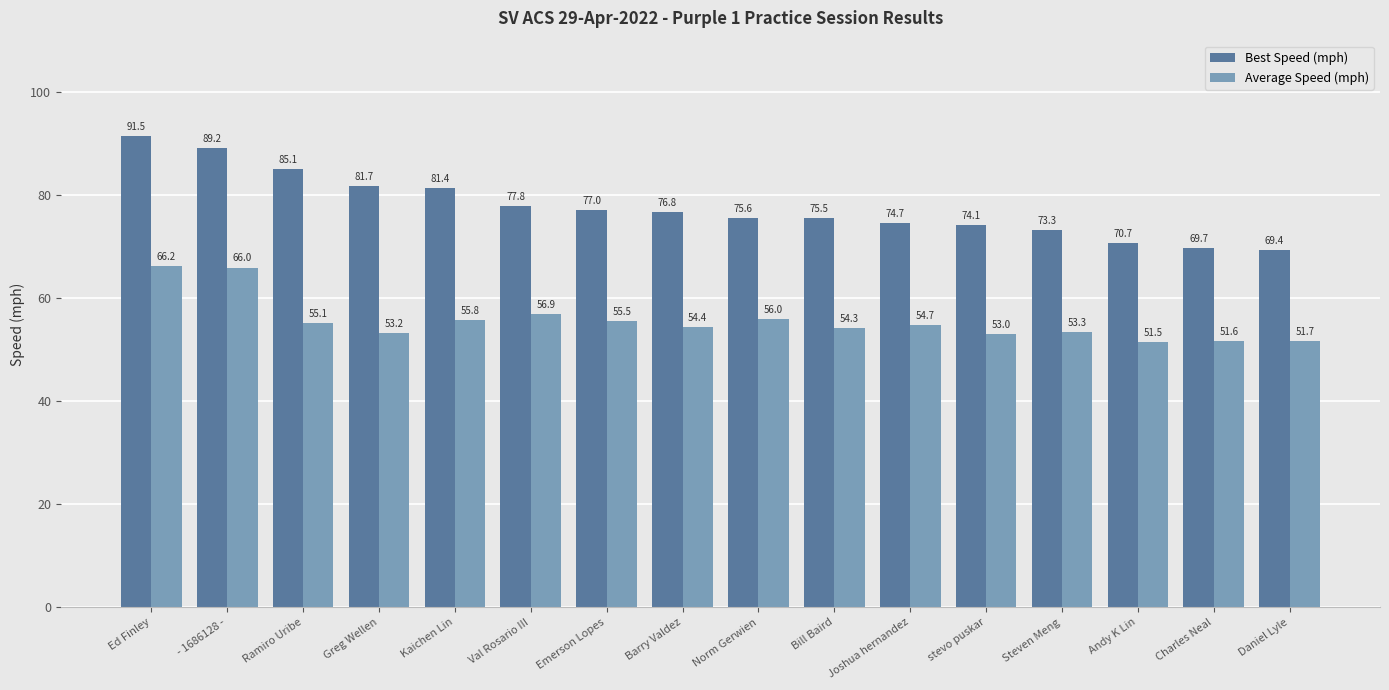

How many values in the Average Speed (mph) series exceed 54?

10